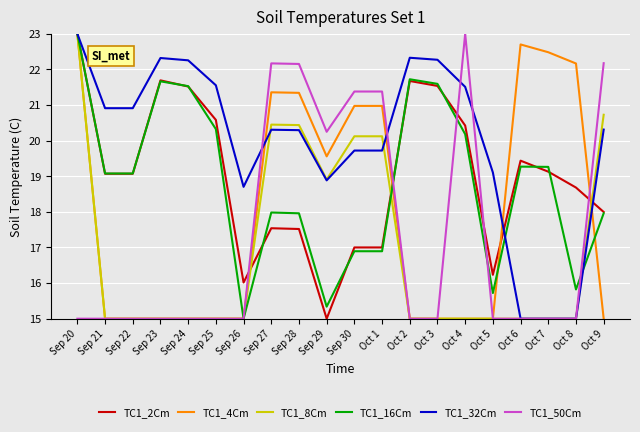

What is the minimum value shown in the chart?

15.0